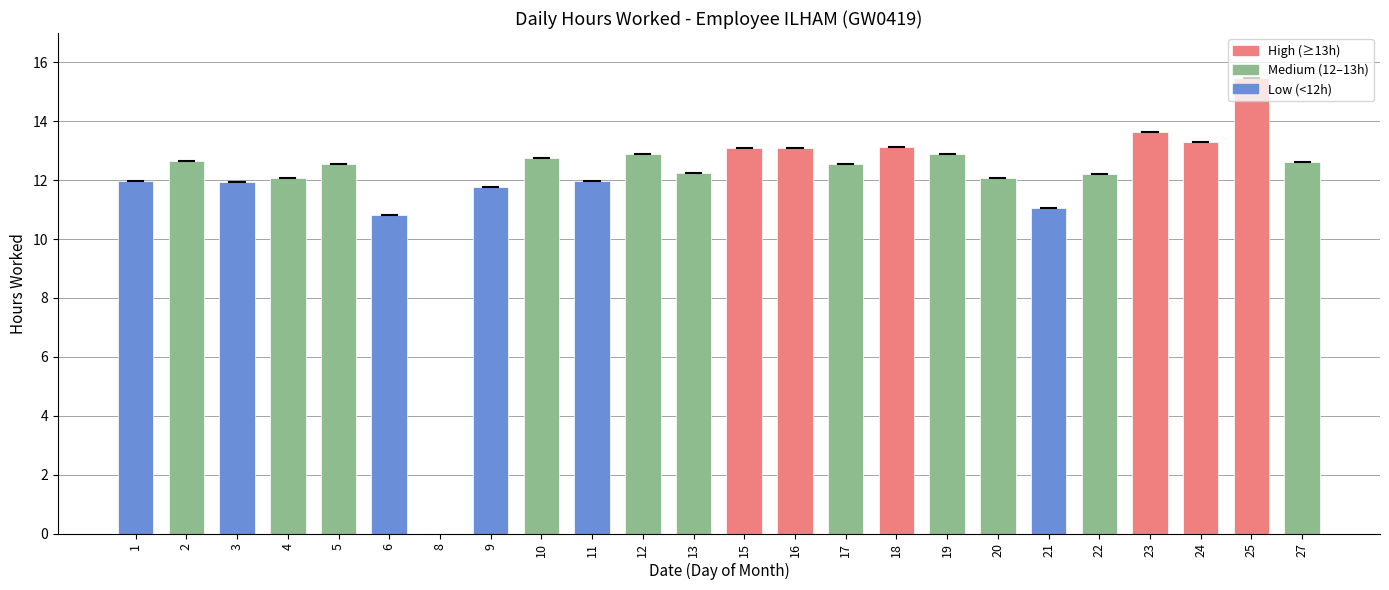

What is the sum of all values?

288.8